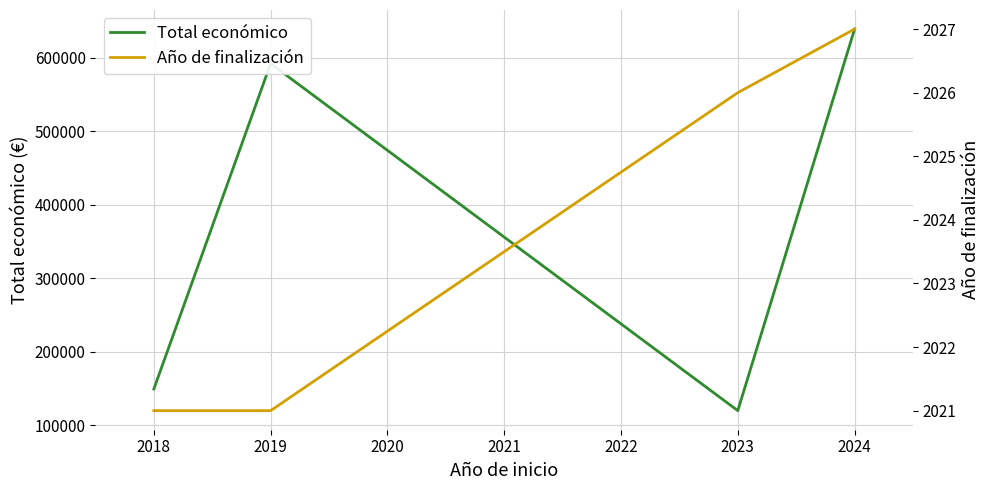

How many values in the Total económico series are below 591878?

2